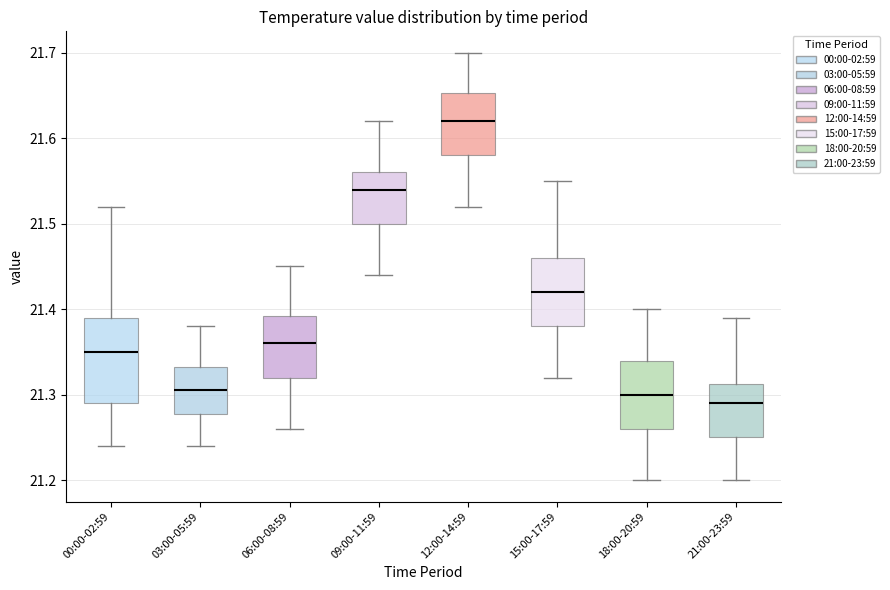

Which box's median line is the lowest?

21:00-23:59